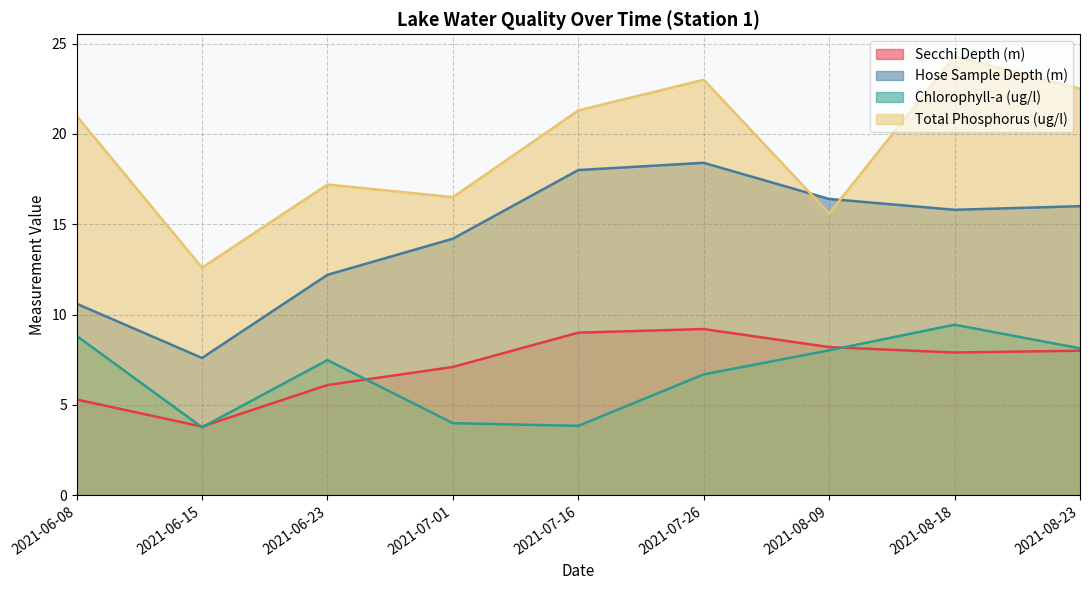

Reading right to left, transcribe all the data shown in this chart.

Secchi Depth (m): 2021-08-23=8.0	2021-08-18=7.9	2021-08-09=8.2	2021-07-26=9.2	2021-07-16=9.0	2021-07-01=7.1	2021-06-23=6.1	2021-06-15=3.8	2021-06-08=5.3
Hose Sample Depth (m): 2021-08-23=16.0	2021-08-18=15.8	2021-08-09=16.4	2021-07-26=18.4	2021-07-16=18.0	2021-07-01=14.2	2021-06-23=12.2	2021-06-15=7.6	2021-06-08=10.6
Chlorophyll-a (ug/l): 2021-08-23=8.1	2021-08-18=9.4	2021-08-09=8.0	2021-07-26=6.7	2021-07-16=3.8	2021-07-01=4.0	2021-06-23=7.5	2021-06-15=3.8	2021-06-08=8.8
Total Phosphorus (ug/l): 2021-08-23=22.5	2021-08-18=24.3	2021-08-09=15.6	2021-07-26=23.0	2021-07-16=21.3	2021-07-01=16.5	2021-06-23=17.2	2021-06-15=12.6	2021-06-08=21.0